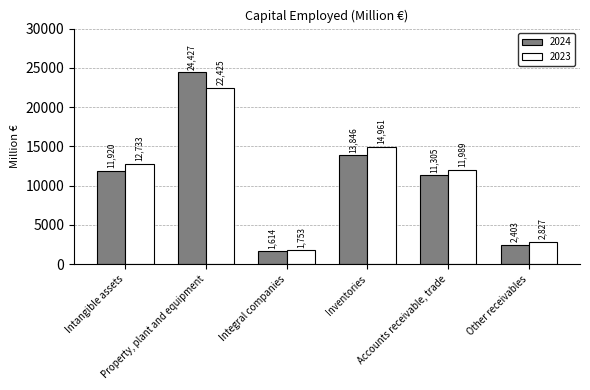

Reading left to right, list all the values displayed in this chart.

2024: 11920	24427	1614	13846	11305	2403
2023: 12733	22425	1753	14961	11989	2827